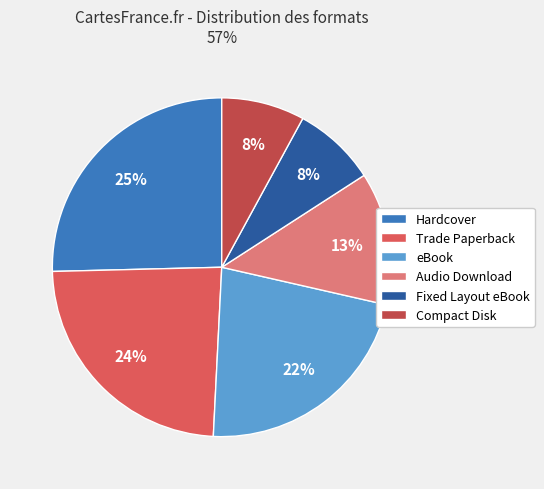

Is there a majority slice in this chart?

No